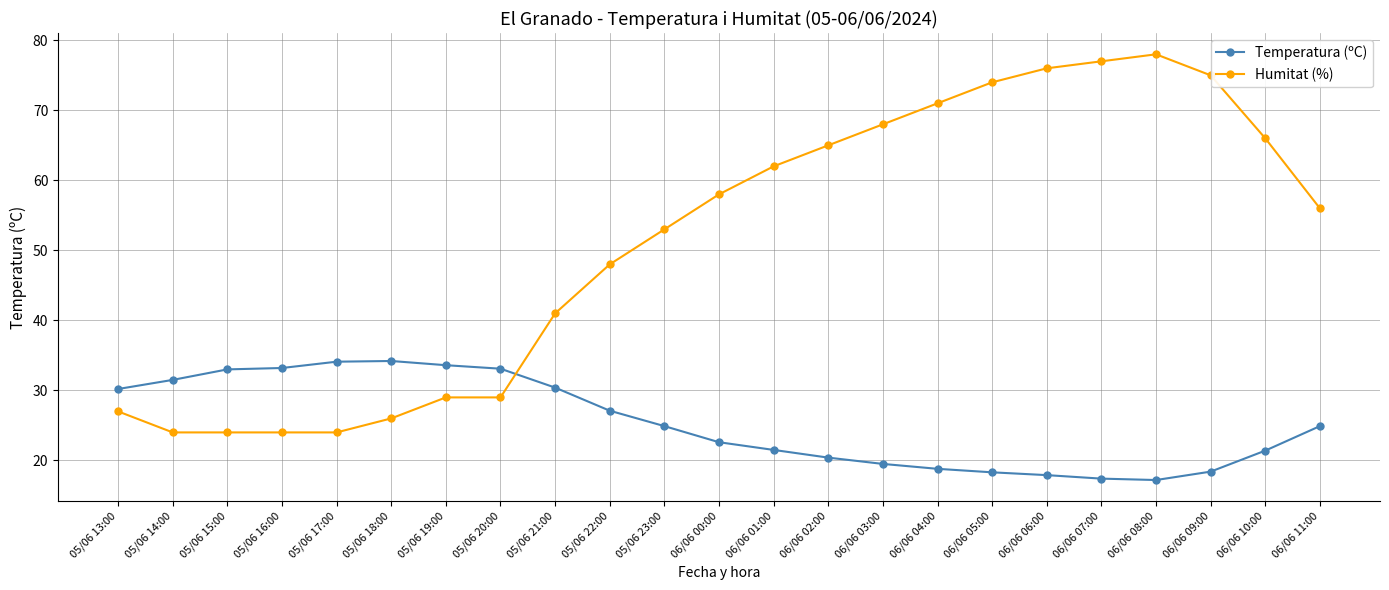

What are all the series names shown in the legend?

Temperatura (ºC), Humitat (%)